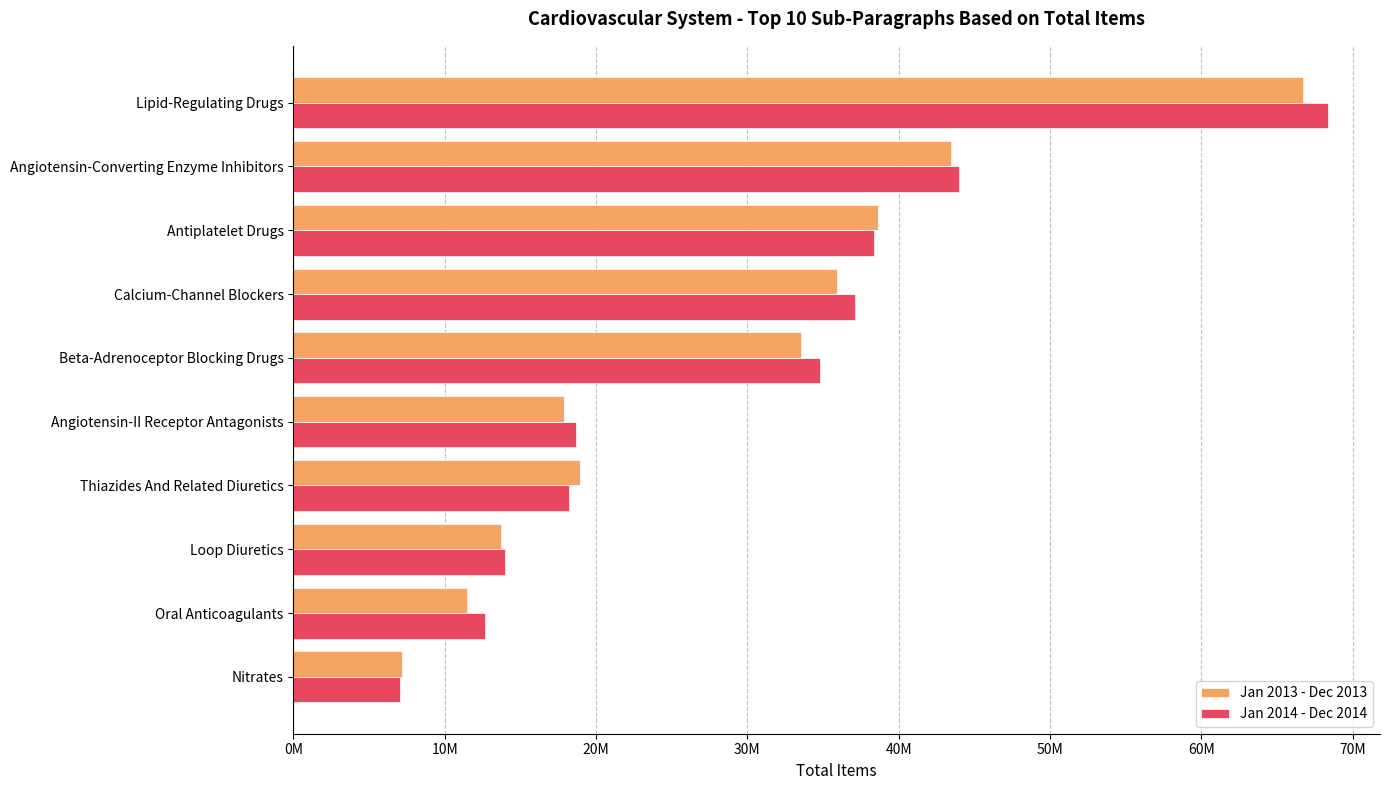

What is the value of the Jan 2014 - Dec 2014 bar at the 3rd from the left?

38396418